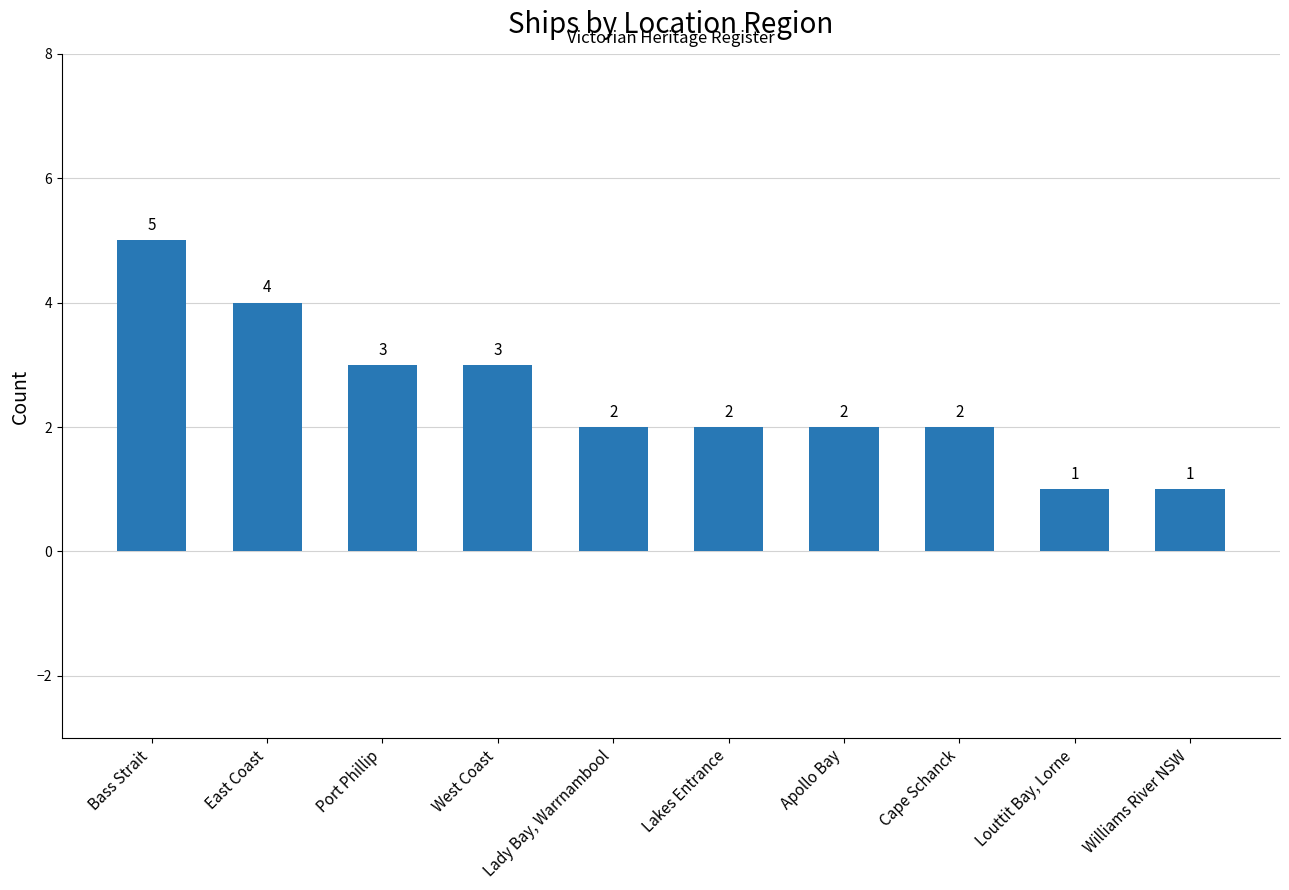

Which label corresponds to the largest value in the chart?

Bass Strait